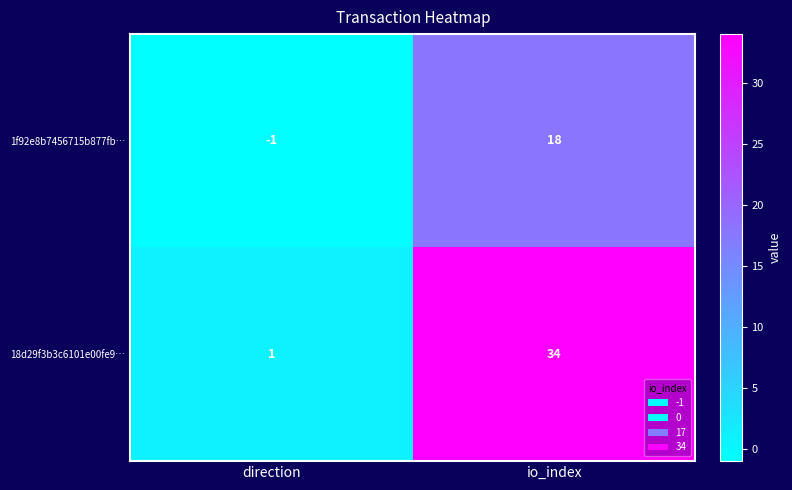

Rank the series by their maximum value, from lowest to highest.

1f92e8b7456715b877fb…, 18d29f3b3c6101e00fe9…